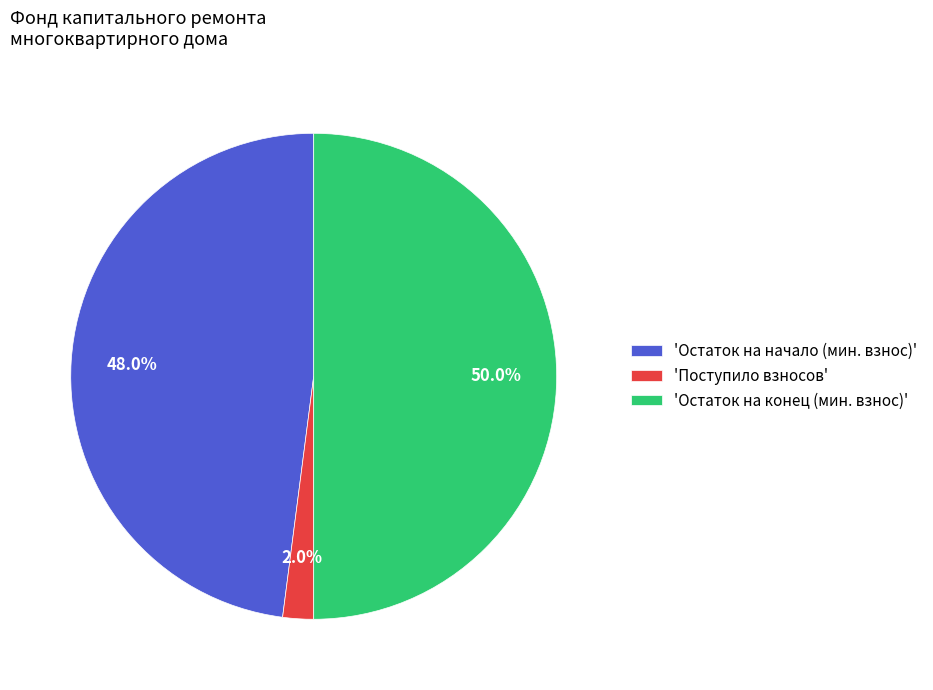

What is the total percentage of 'Остаток на начало (мин. взнос)' and 'Поступило взносов'?

50.0%